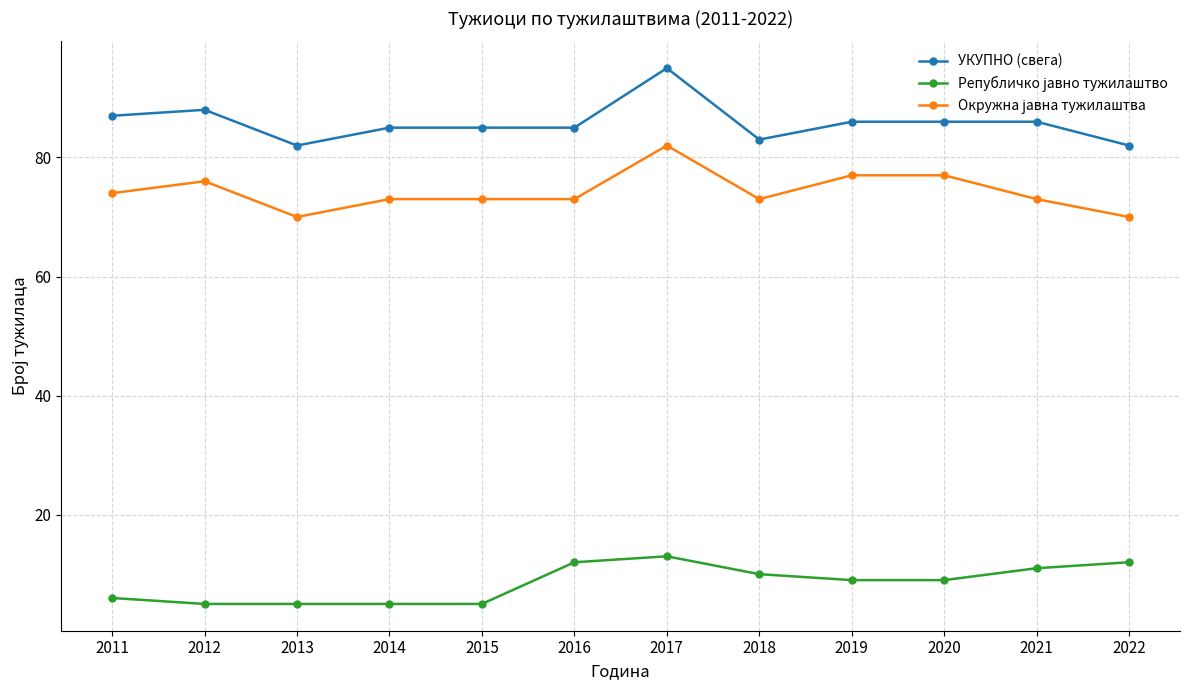

What is the spread (max minus min) of values at 2018?

73